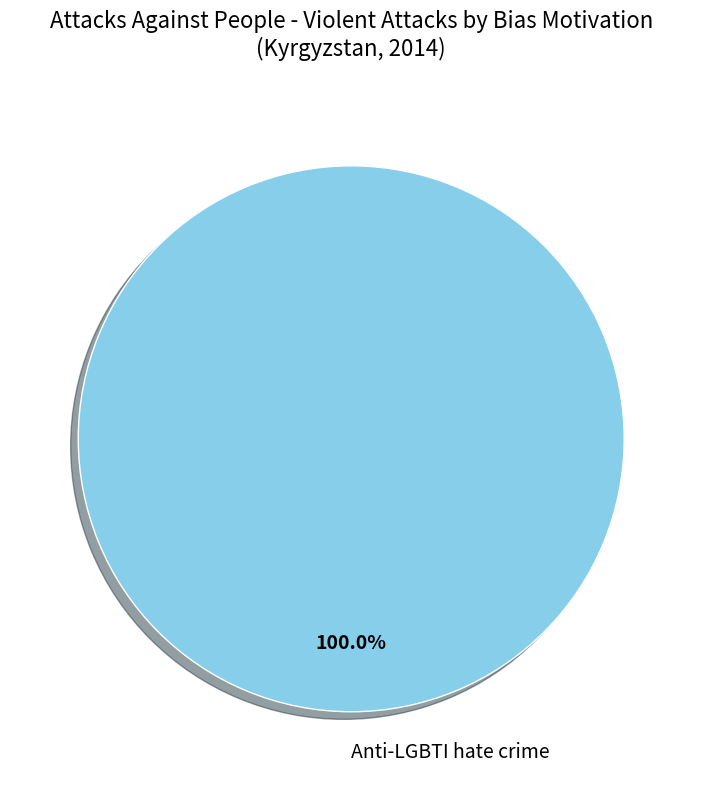

Rank the categories by value from lowest to highest.

Anti-LGBTI hate crime